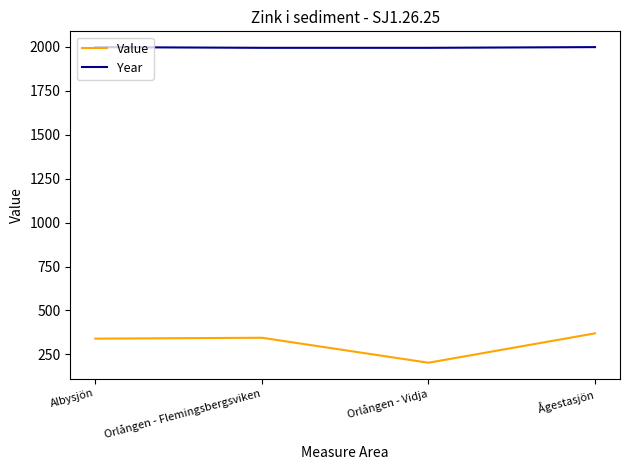

True or false: Year has more than 1 interior local peaks.

False